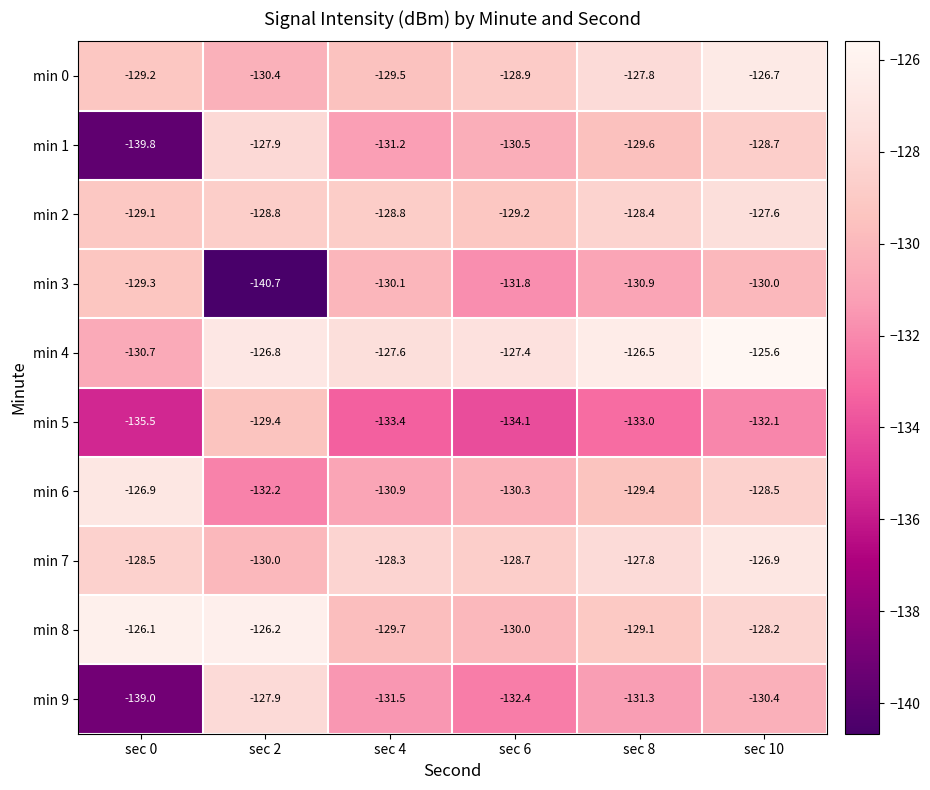

At how many categories does at least one series exceed -135?

6